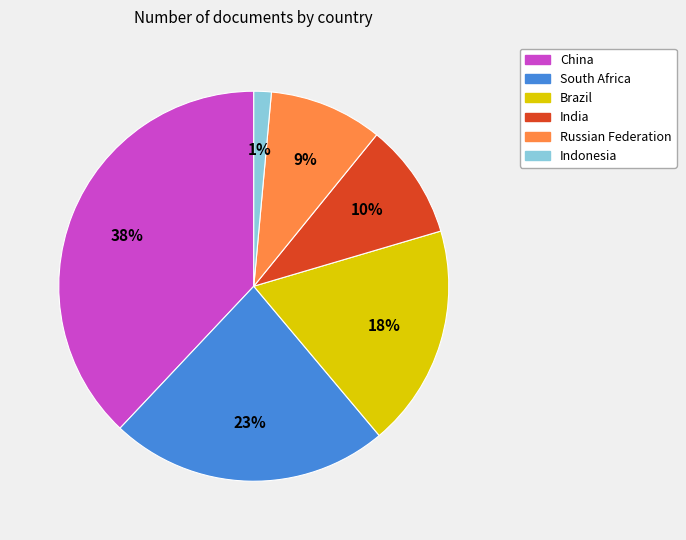

Count the number of slices in the pie.

6